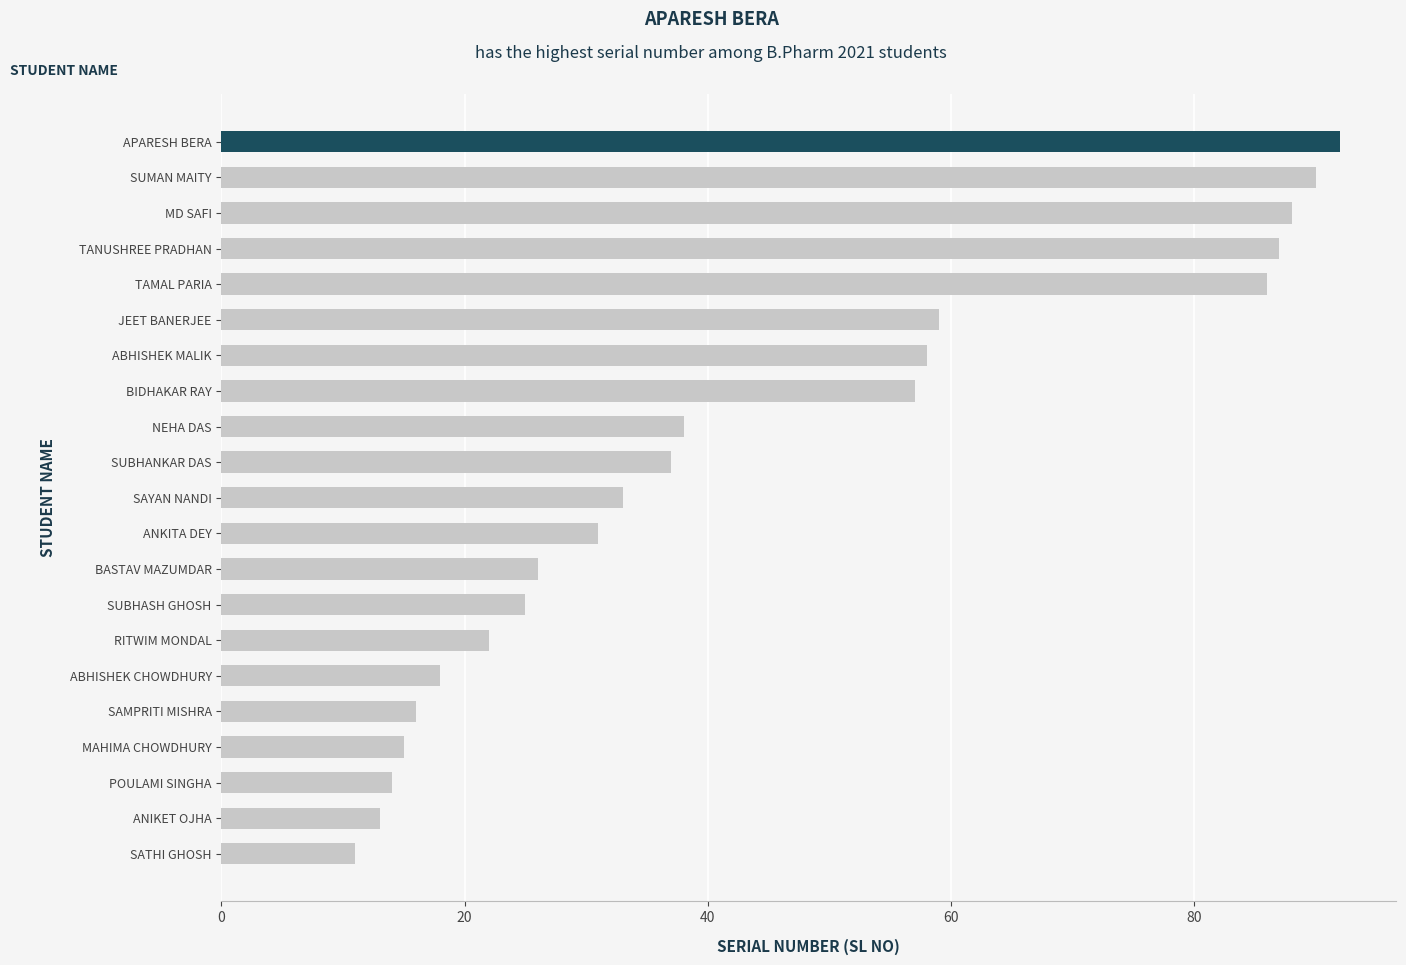

How many data points are less than 33?

10